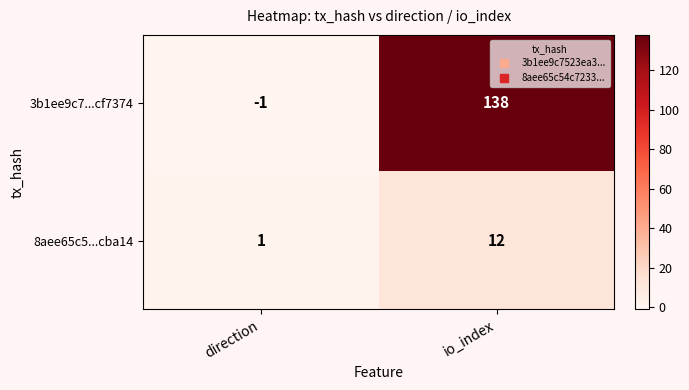

Rank the series by their maximum value, from lowest to highest.

8aee65c5...cba14, 3b1ee9c7...cf7374